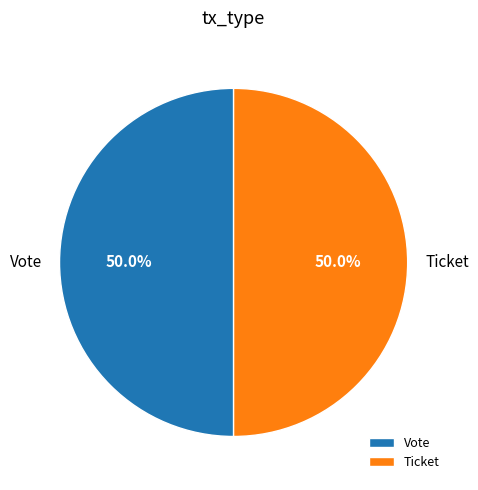

How many segments does this pie chart have?

2